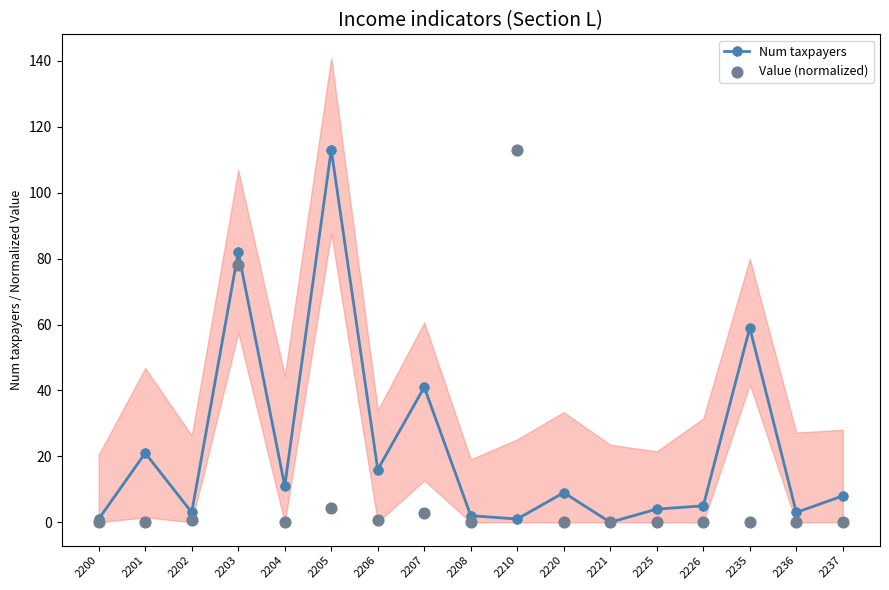

Which series has the largest total across all categories?

Num taxpayers